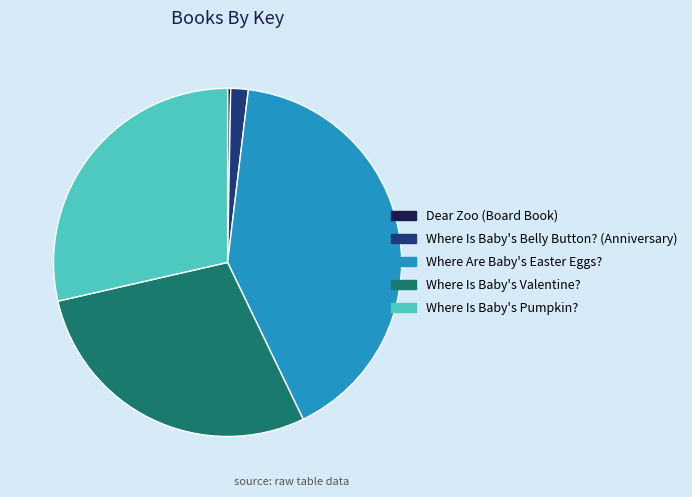

Do Where Is Baby's Valentine? and Where Are Baby's Easter Eggs? together represent more than half of the pie?

Yes